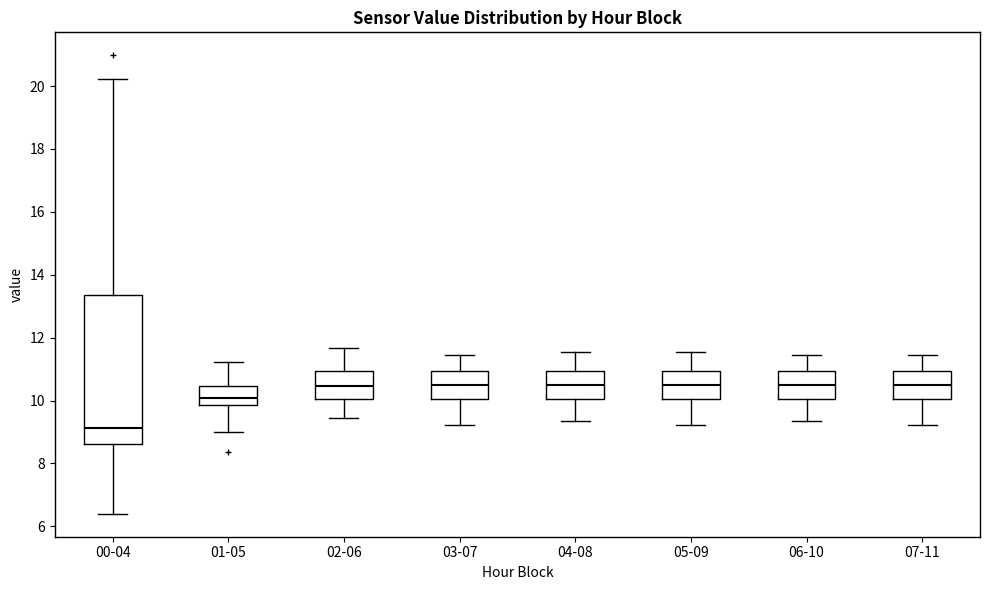

Comparing the boxes themselves (not the whiskers), which one is the tallest?

00-04